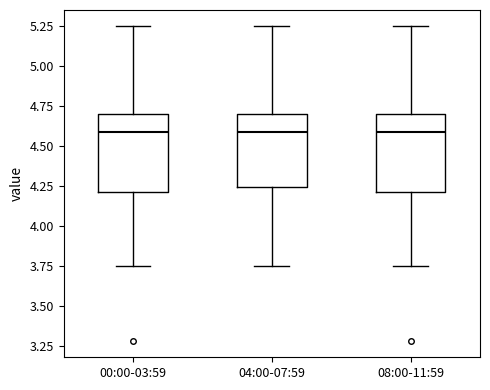

Reading left to right, read every box against the y-axis: the position of its median line, the range the box covers, and the ends of its whiskers. The values are not printed on the chart, so give them approximately, as read against the axis.

00:00-03:59: median 4.60, box 4.20 to 4.70, whiskers 3.75 to 5.25
04:00-07:59: median 4.60, box 4.25 to 4.70, whiskers 3.75 to 5.25
08:00-11:59: median 4.60, box 4.20 to 4.70, whiskers 3.75 to 5.25